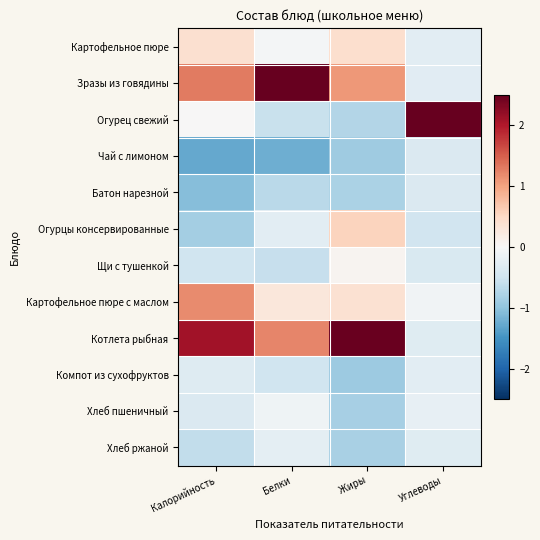

Reading left to right, list all the values displayed in this chart.

Картофельное пюре: Калорийность=0.4	Белки=-0.1	Жиры=0.4	Углеводы=-0.3
Зразы из говядины: Калорийность=1.3	Белки=2.7	Жиры=1.1	Углеводы=-0.3
Огурец свежий: Калорийность=0.0	Белки=-0.6	Жиры=-0.7	Углеводы=3.3
Чай с лимоном: Калорийность=-1.3	Белки=-1.2	Жиры=-0.9	Углеводы=-0.4
Батон нарезной: Калорийность=-1.1	Белки=-0.7	Жиры=-0.8	Углеводы=-0.4
Огурцы консервированные: Калорийность=-0.9	Белки=-0.3	Жиры=0.5	Углеводы=-0.5
Щи с тушенкой: Калорийность=-0.5	Белки=-0.6	Жиры=0.1	Углеводы=-0.4
Картофельное пюре с маслом: Калорийность=1.2	Белки=0.3	Жиры=0.4	Углеводы=-0.1
Котлета рыбная: Калорийность=2.1	Белки=1.2	Жиры=2.5	Углеводы=-0.3
Компот из сухофруктов: Калорийность=-0.3	Белки=-0.5	Жиры=-0.9	Углеводы=-0.3
Хлеб пшеничный: Калорийность=-0.4	Белки=-0.1	Жиры=-0.8	Углеводы=-0.2
Хлеб ржаной: Калорийность=-0.6	Белки=-0.2	Жиры=-0.8	Углеводы=-0.3